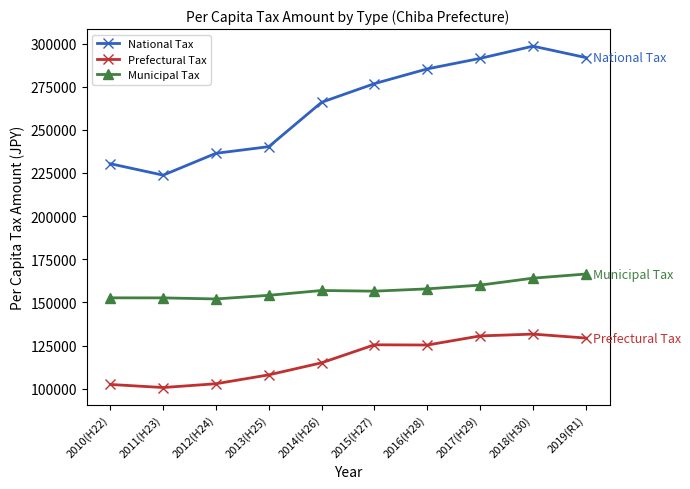

The value of Prefectural Tax at 2015(H27) is 220169.4. True or false?

False